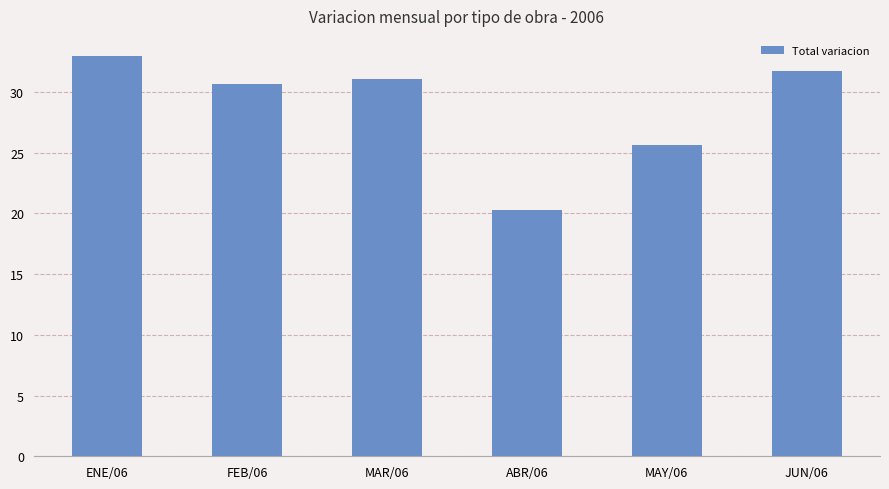

Rank the categories by value from lowest to highest.

ABR/06, MAY/06, FEB/06, MAR/06, JUN/06, ENE/06